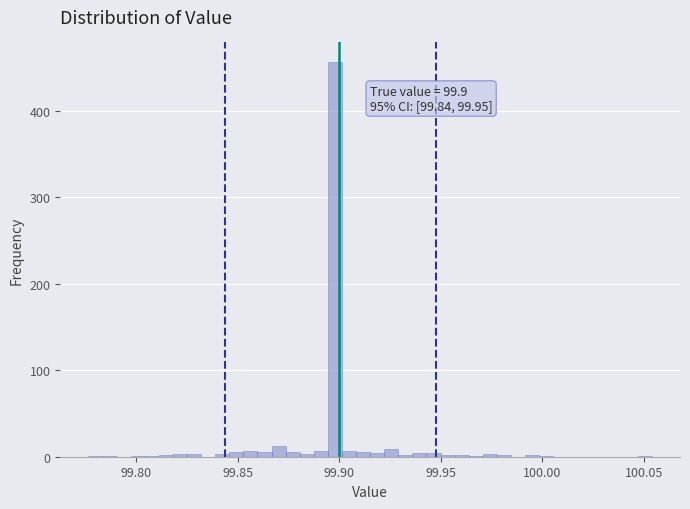

Around what value on the x-axis is the tallest bar? Give the approximate position of its centre, as read against the axis.

99.900